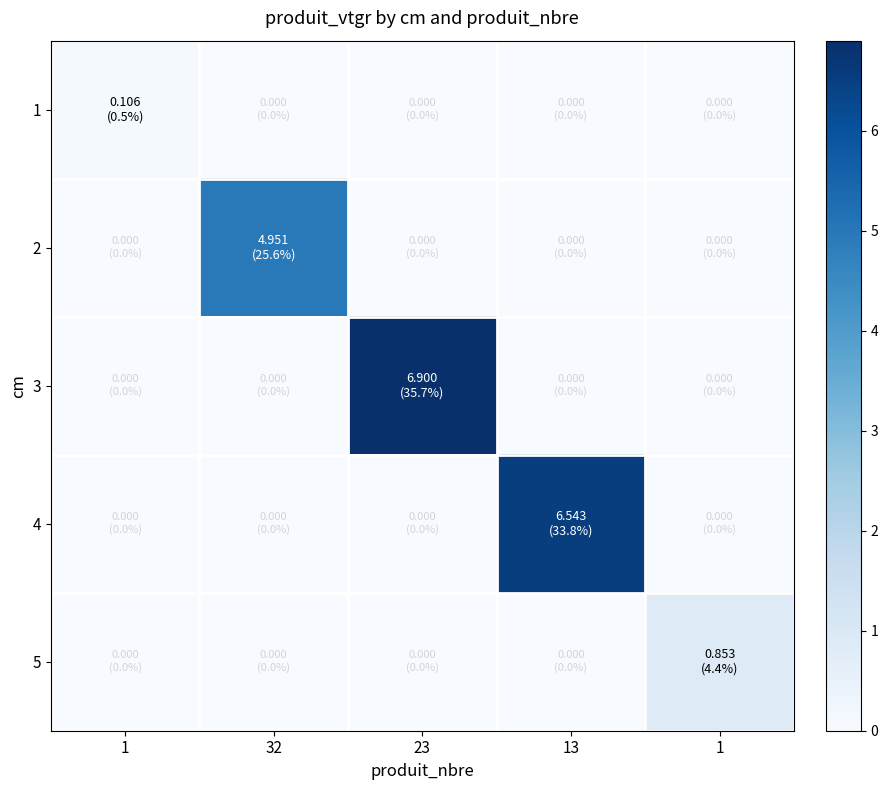

Between 13 and 1, which is larger?

13